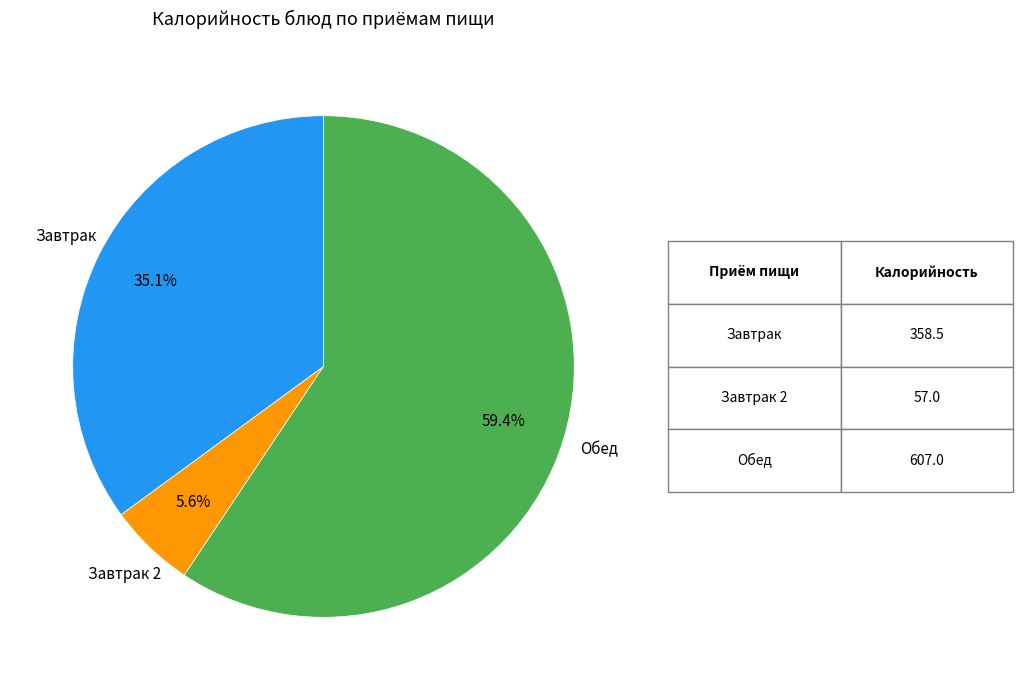

Rank the categories by value from highest to lowest.

Обед, Завтрак, Завтрак 2